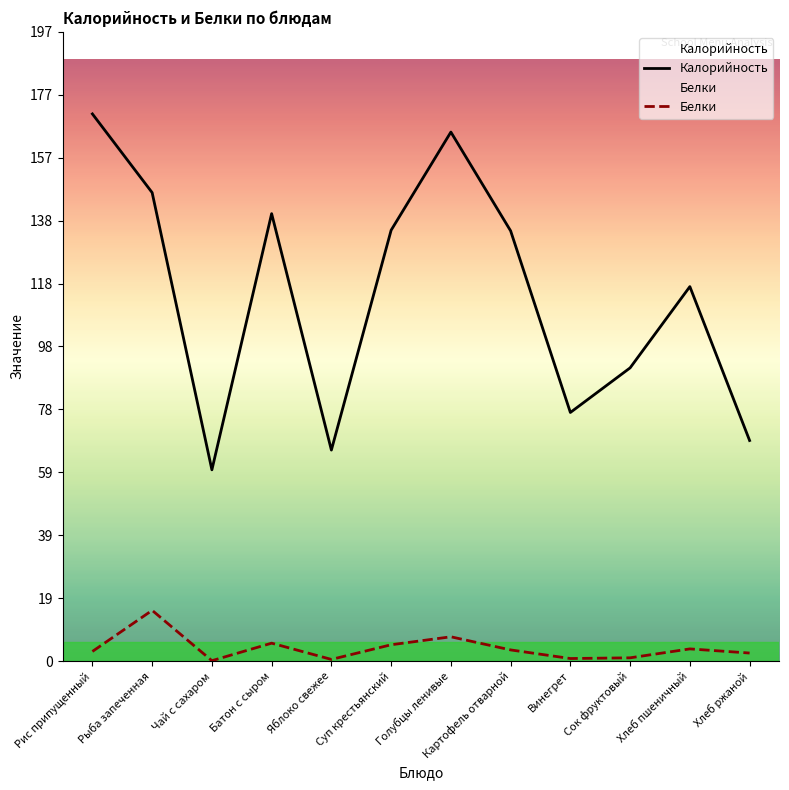

What is the difference between the highest and lowest values at Хлеб пшеничный?

113.7